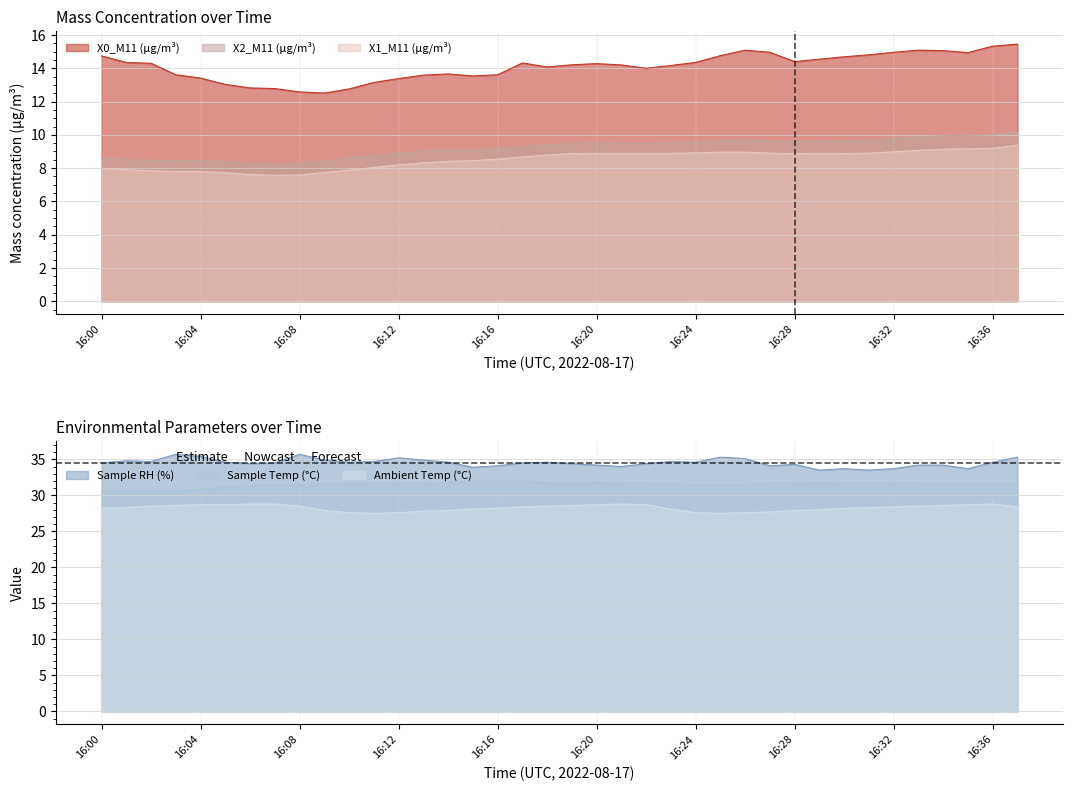

Count the number of data series in this chart.

6